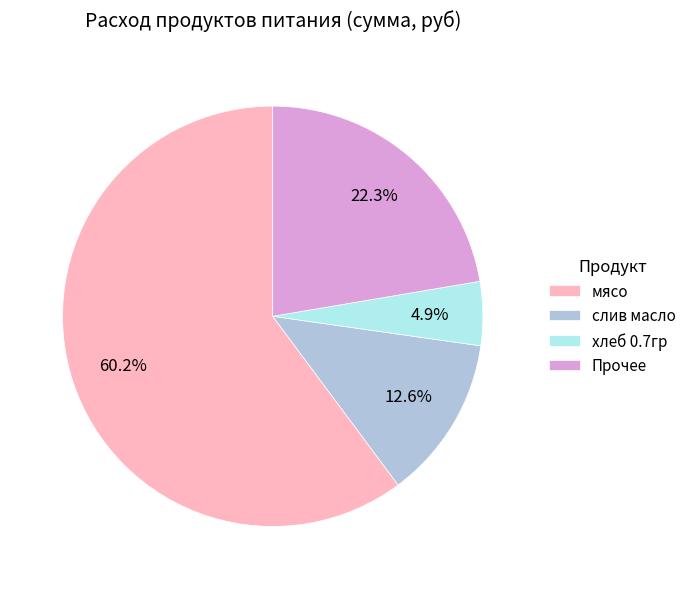

Which category has the biggest portion of the pie?

мясо